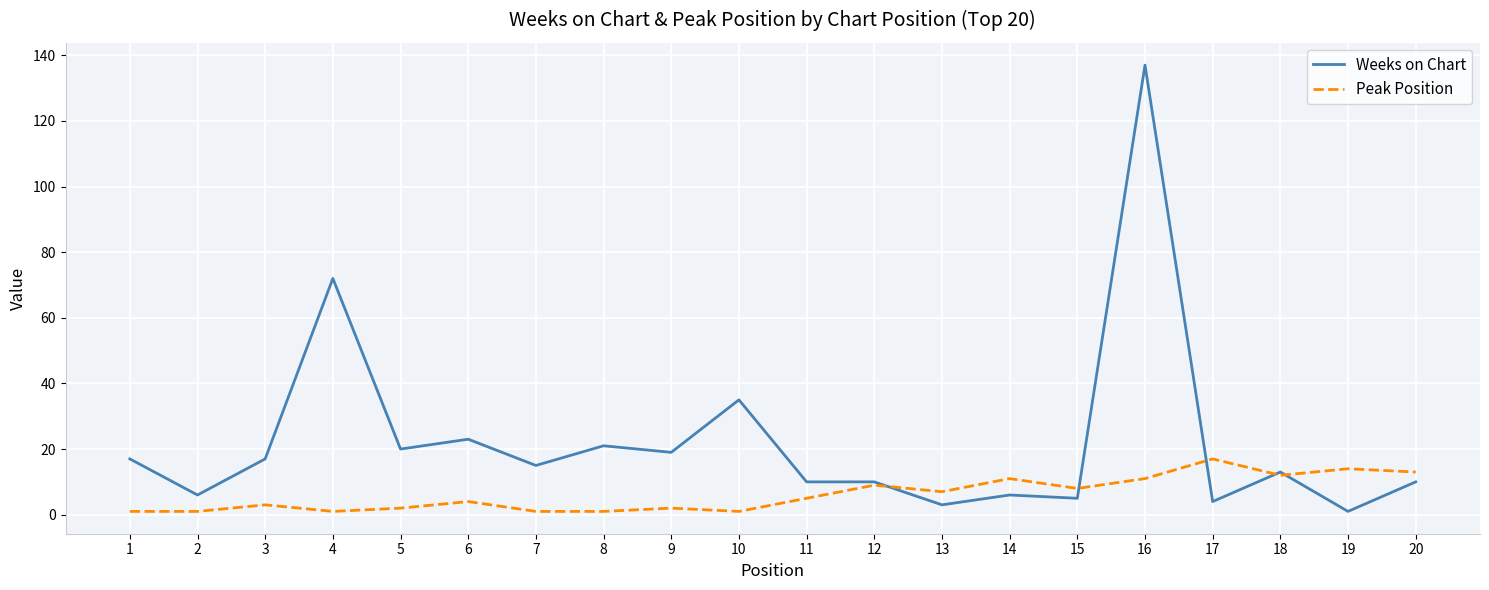

True or false: Weeks on Chart and Peak Position intersect in this chart.

True